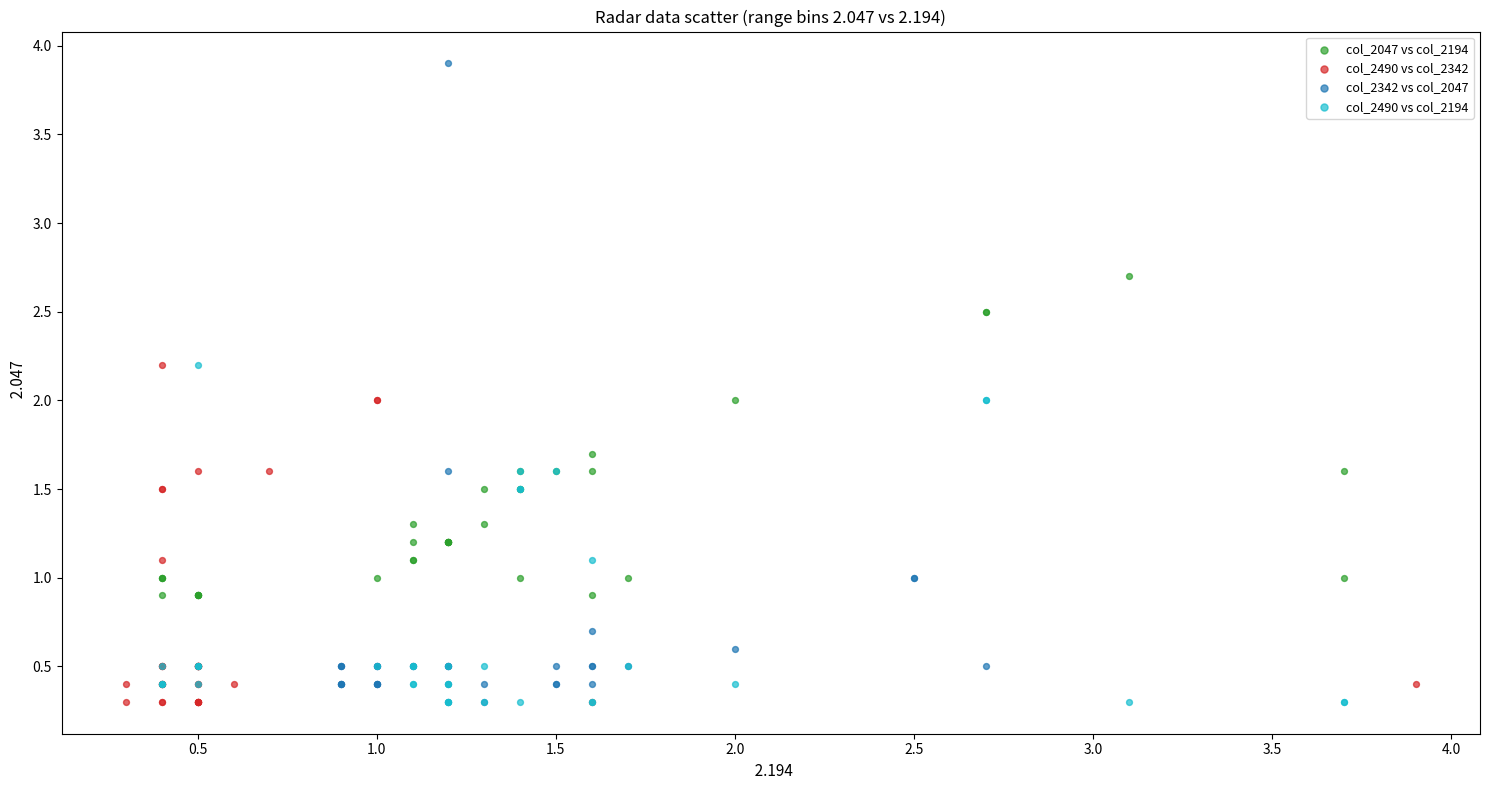

Which series has the widest spread of Y values?

col_2342 vs col_2047